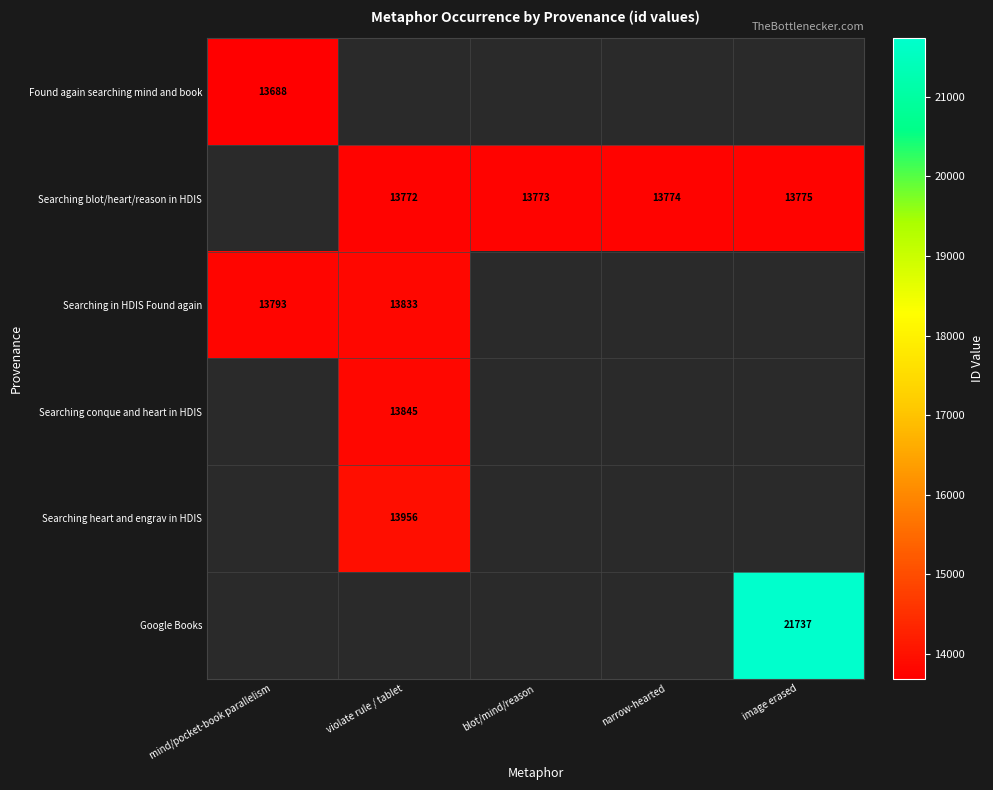

Is it true that Searching heart and engrav in HDIS equals 6515 at violate rule / tablet?

False